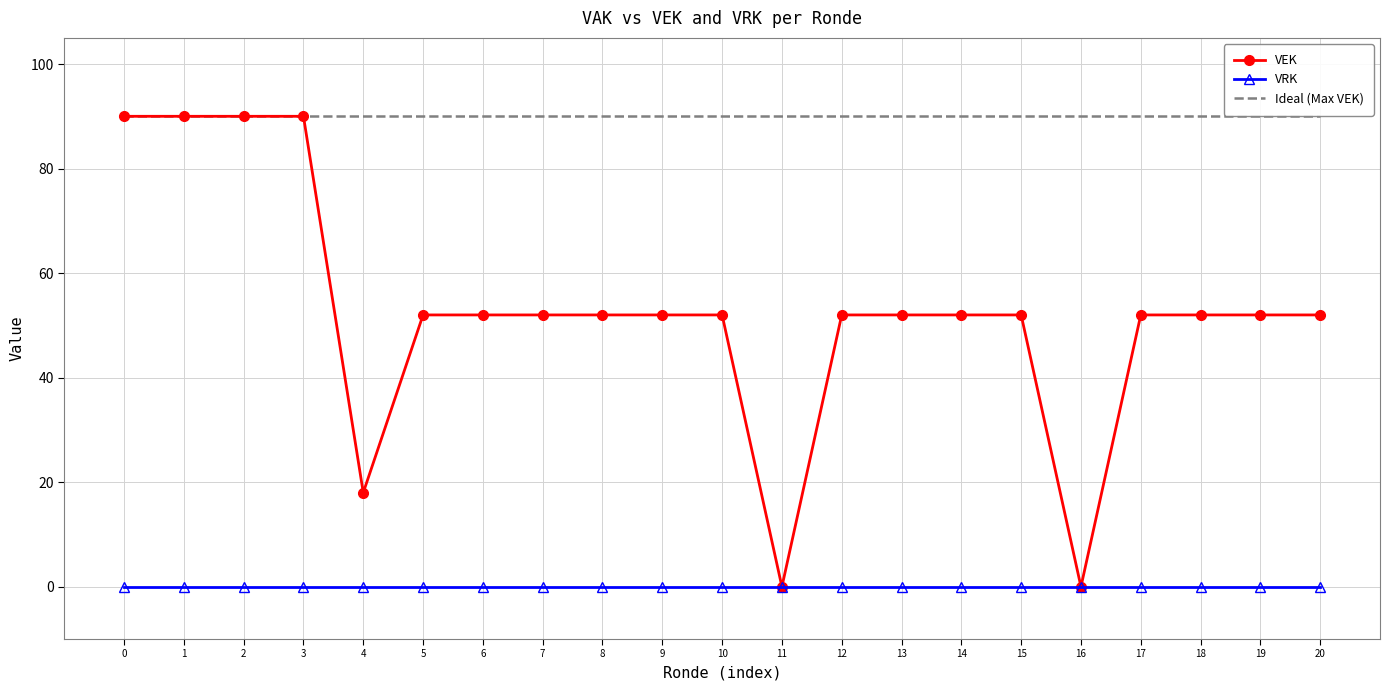

What value does the Ideal (Max VEK) series have at 13?

90